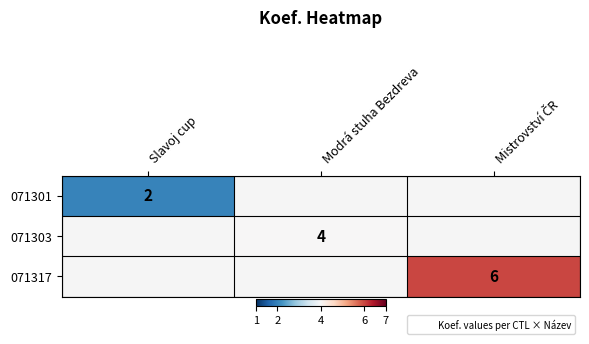

True or false: 071301 has a value of 2 at Slavoj cup.

True